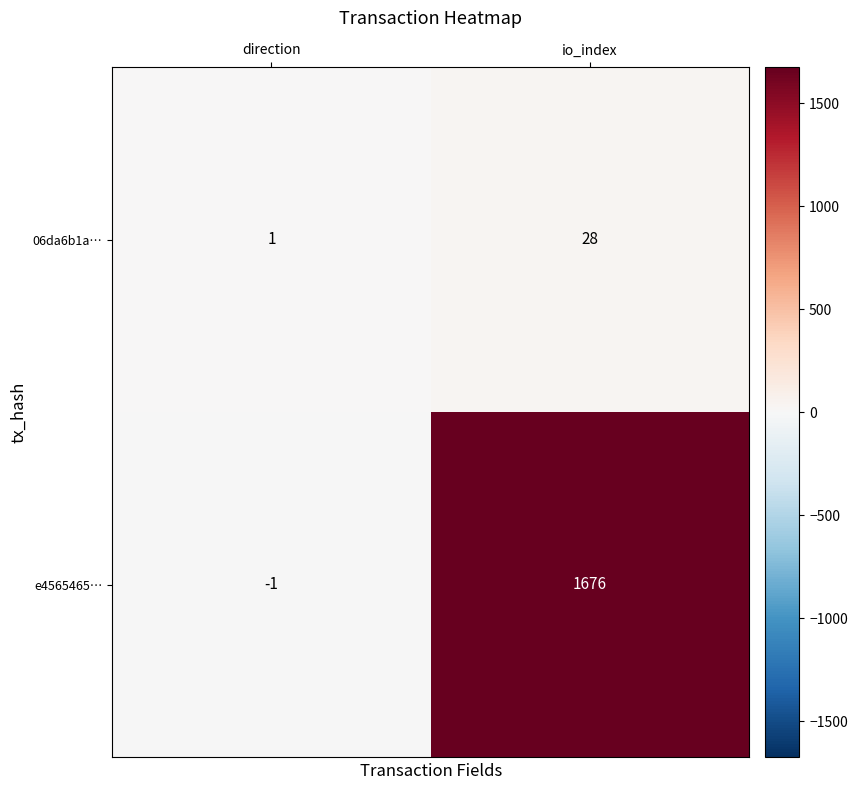

Reading right to left, list all the values displayed in this chart.

06da6b1a…: io_index=28	direction=1
e4565465…: io_index=1676	direction=-1